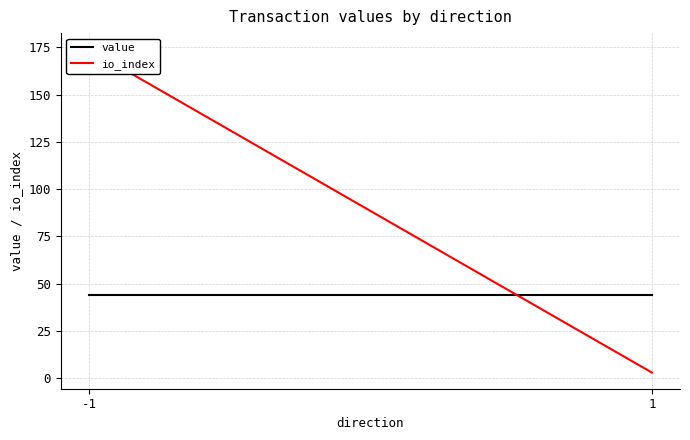

Reading left to right, what are all the values shown in this chart?

value: -1=44.3	1=44.3
io_index: -1=174.0	1=3.0